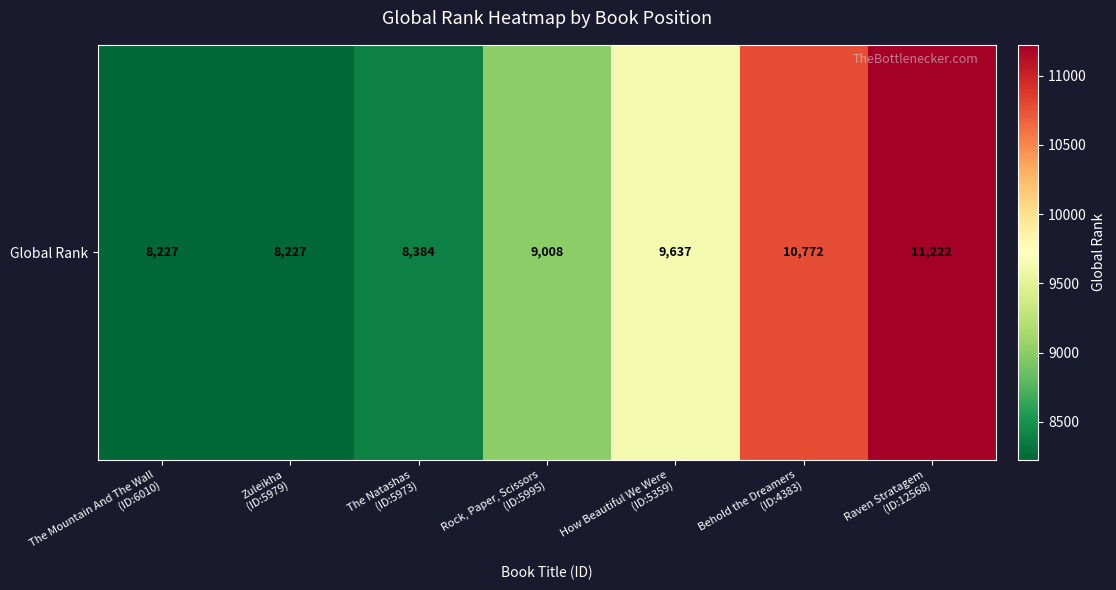

Where does the data first go above 9008?

How Beautiful We Were
(ID:5359)